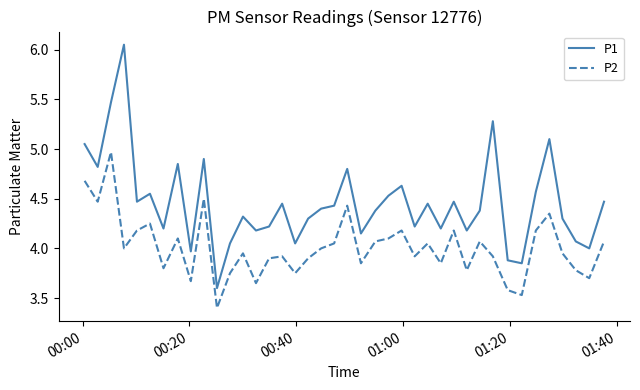

True or false: P2 and P1 intersect in this chart.

False